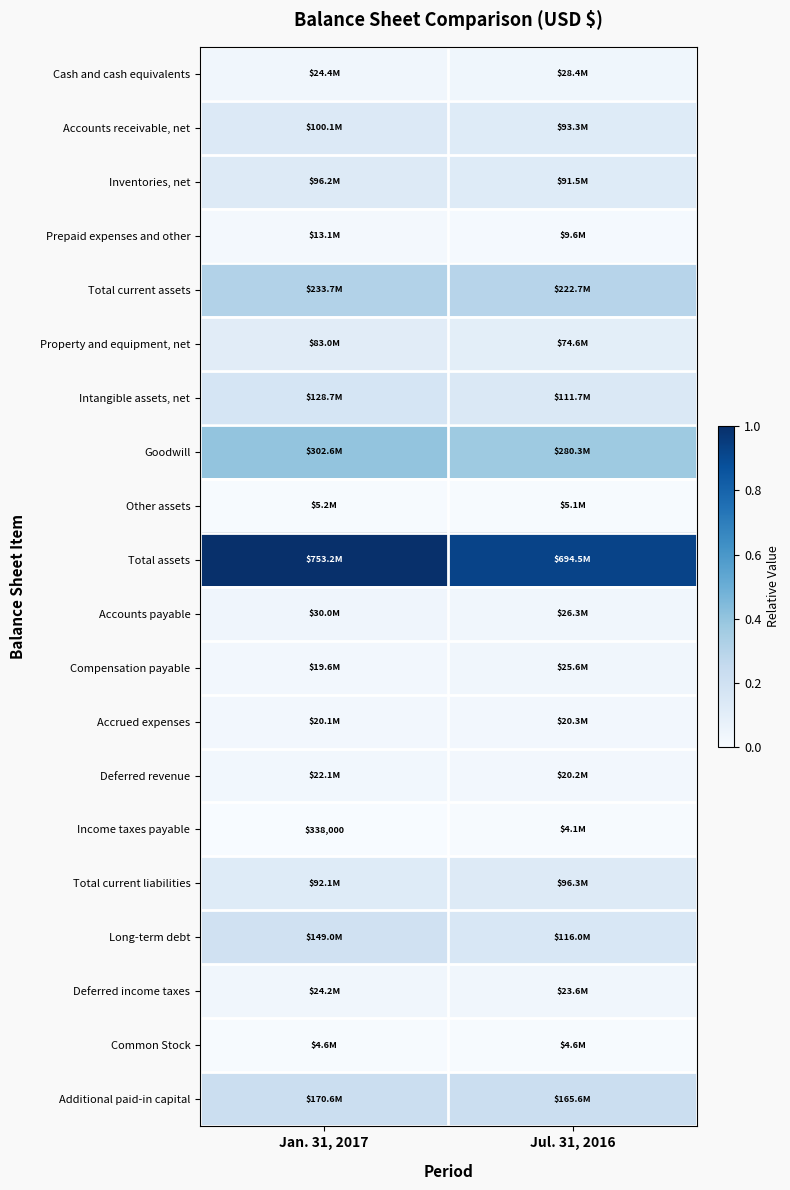

Rank the series by their maximum value, from lowest to highest.

Income taxes payable, Common Stock, Other assets, Prepaid expenses and other, Accrued expenses, Deferred revenue, Deferred income taxes, Compensation payable, Cash and cash equivalents, Accounts payable, Property and equipment, net, Inventories, net, Total current liabilities, Accounts receivable, net, Intangible assets, net, Long-term debt, Additional paid-in capital, Total current assets, Goodwill, Total assets